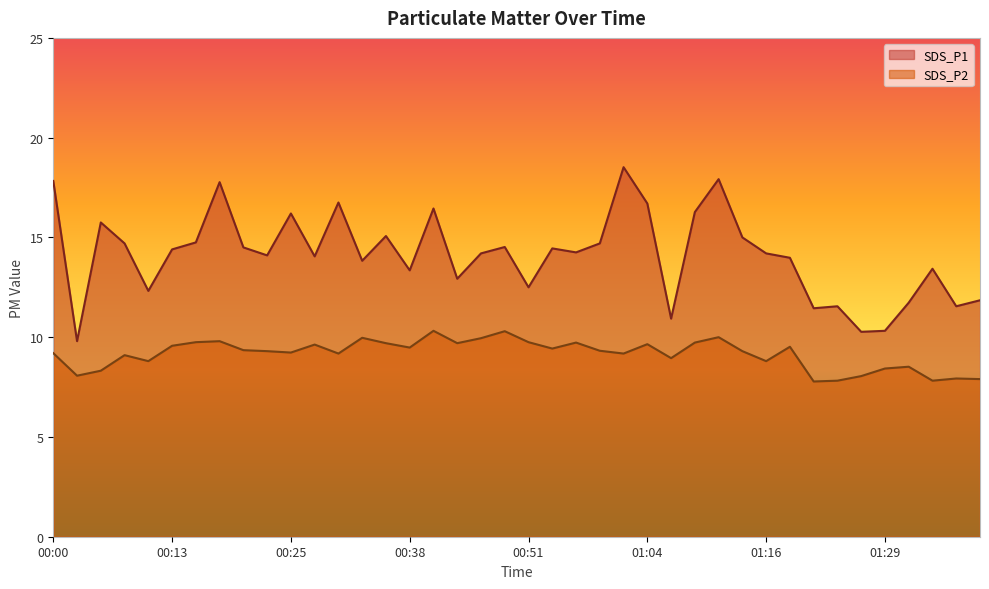

At which category does SDS_P2 reach its first local peak?

00:08